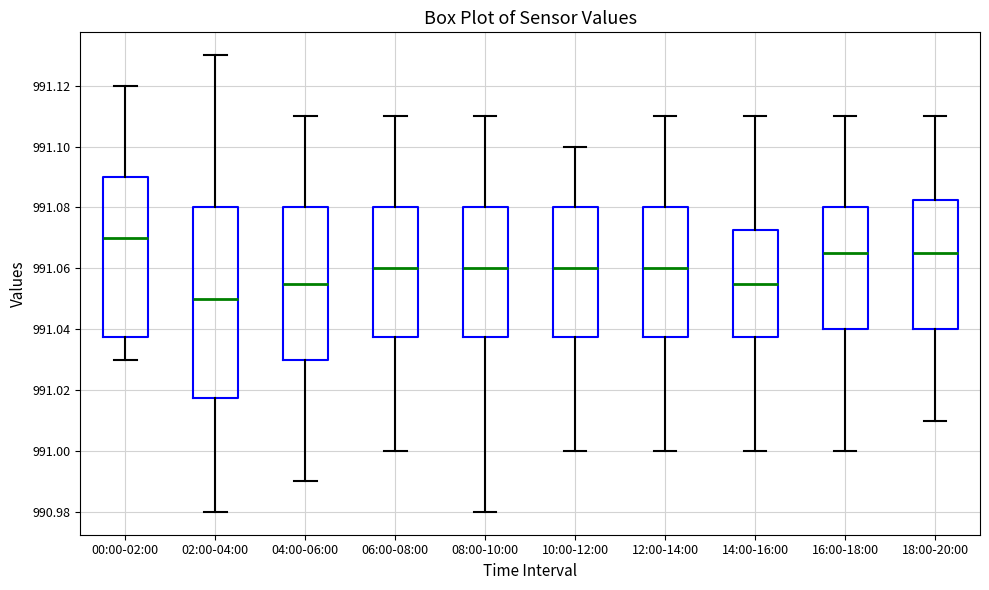

Reading left to right, transcribe this box plot: for each box, give where its median line is, the range the box spans, and where its two whiskers end, as read against the y-axis. The values are not printed on the chart, so give them approximately, as read against the axis.

00:00-02:00: median 991.070, box 991.038 to 991.090, whiskers 991.030 to 991.120
02:00-04:00: median 991.050, box 991.018 to 991.080, whiskers 990.980 to 991.130
04:00-06:00: median 991.056, box 991.030 to 991.080, whiskers 990.990 to 991.110
06:00-08:00: median 991.060, box 991.038 to 991.080, whiskers 991.000 to 991.110
08:00-10:00: median 991.060, box 991.038 to 991.080, whiskers 990.980 to 991.110
10:00-12:00: median 991.060, box 991.038 to 991.080, whiskers 991.000 to 991.100
12:00-14:00: median 991.060, box 991.038 to 991.080, whiskers 991.000 to 991.110
14:00-16:00: median 991.056, box 991.038 to 991.072, whiskers 991.000 to 991.110
16:00-18:00: median 991.066, box 991.040 to 991.080, whiskers 991.000 to 991.110
18:00-20:00: median 991.066, box 991.040 to 991.082, whiskers 991.010 to 991.110